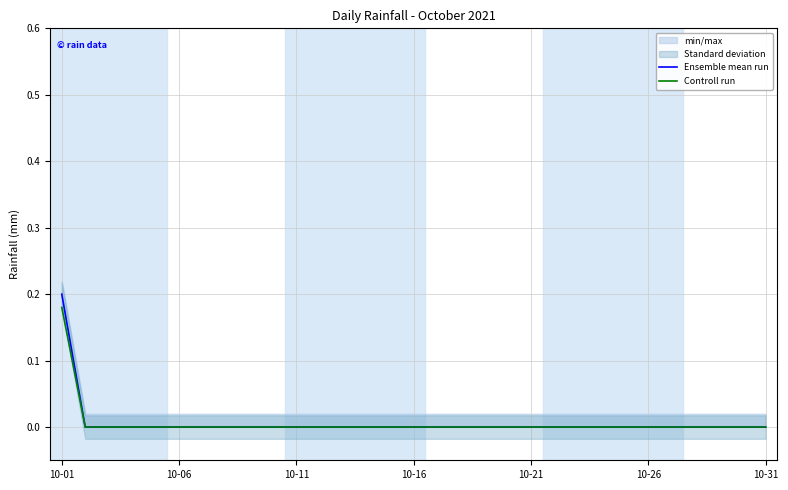

At which label is Controll run closest to 0?

10-06